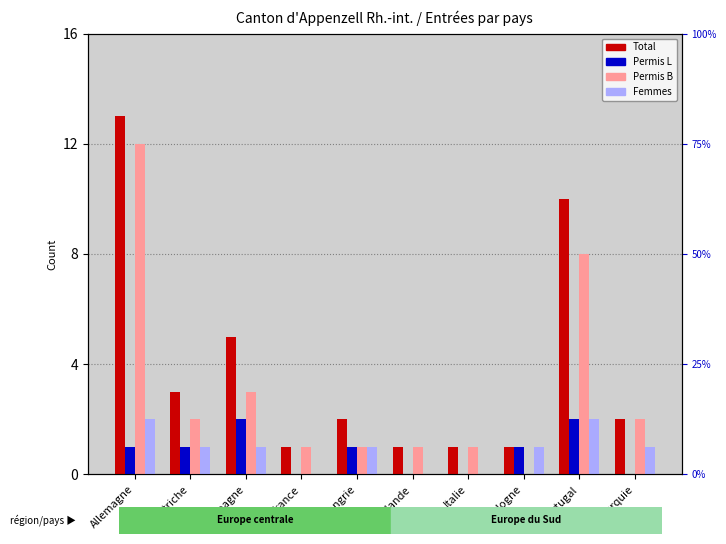

Rank the categories by Total value from highest to lowest.

Allemagne, Portugal, Espagne, Autriche, Hongrie, Turquie, France, Irlande, Italie, Pologne